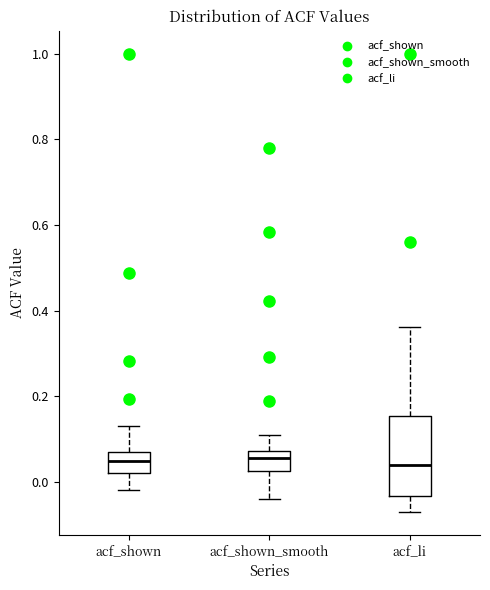

Where does the median line of the box for acf_shown_smooth sit on the y-axis? The values are not printed on the chart, so give them approximately, as read against the axis.

0.06